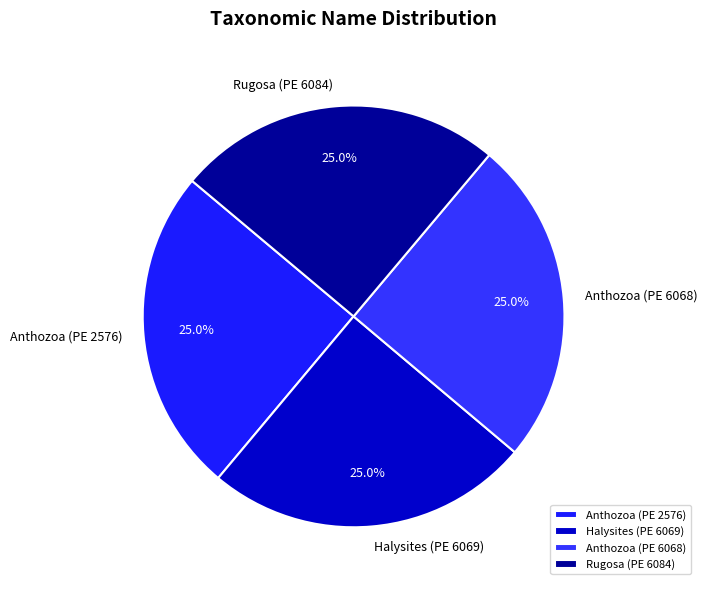

To the nearest percent, what is the combined percentage of Anthozoa (PE 6068) and Anthozoa (PE 2576)?

50%